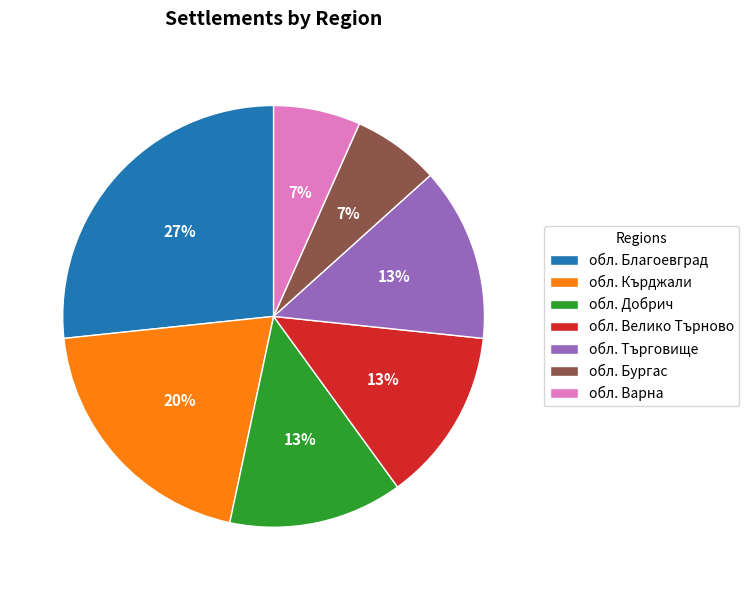

The обл. Добрич slice represents 24% of the pie. True or false?

False